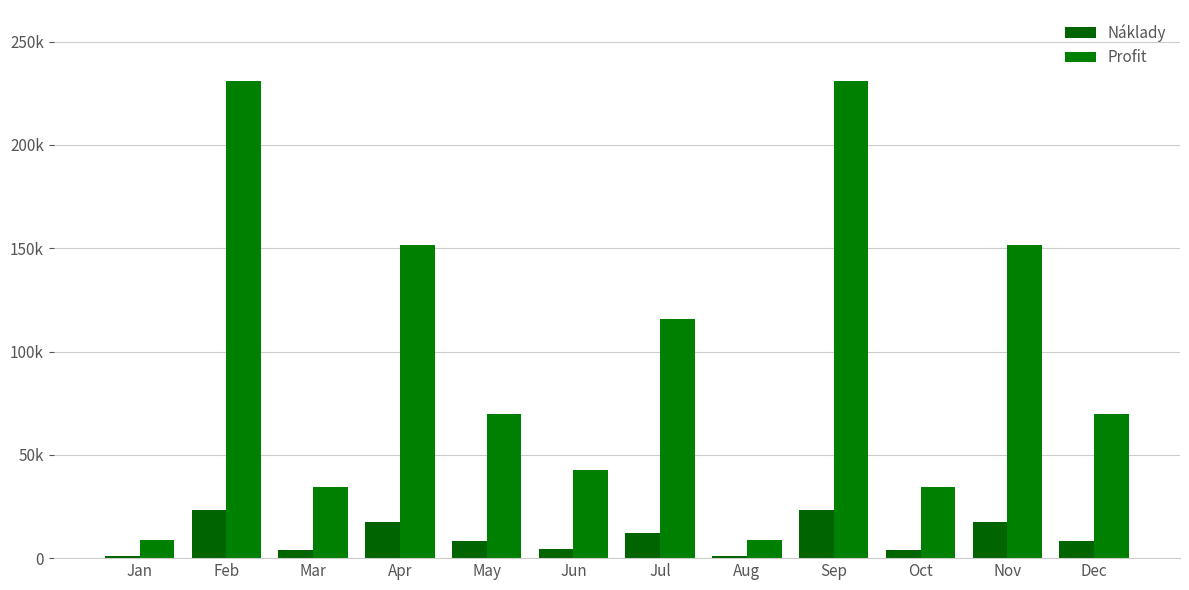

Does the chart contain stacked bars?

No